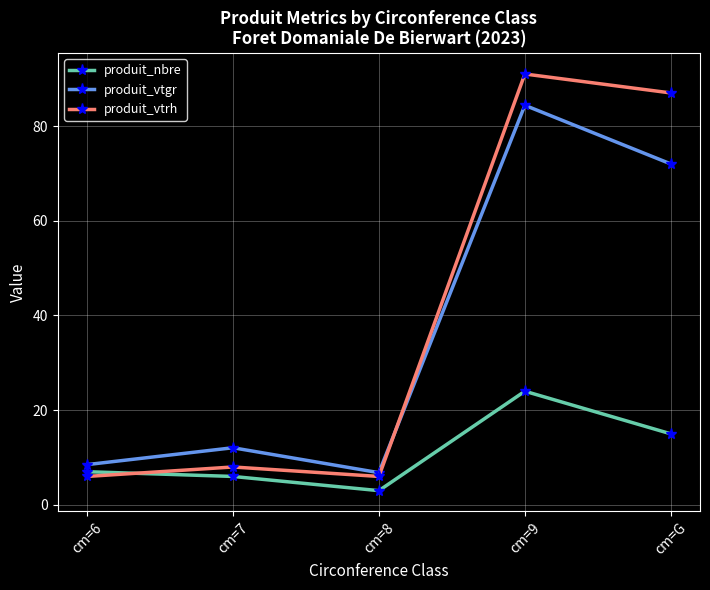

True or false: produit_vtgr has more than 1 interior local peaks.

True